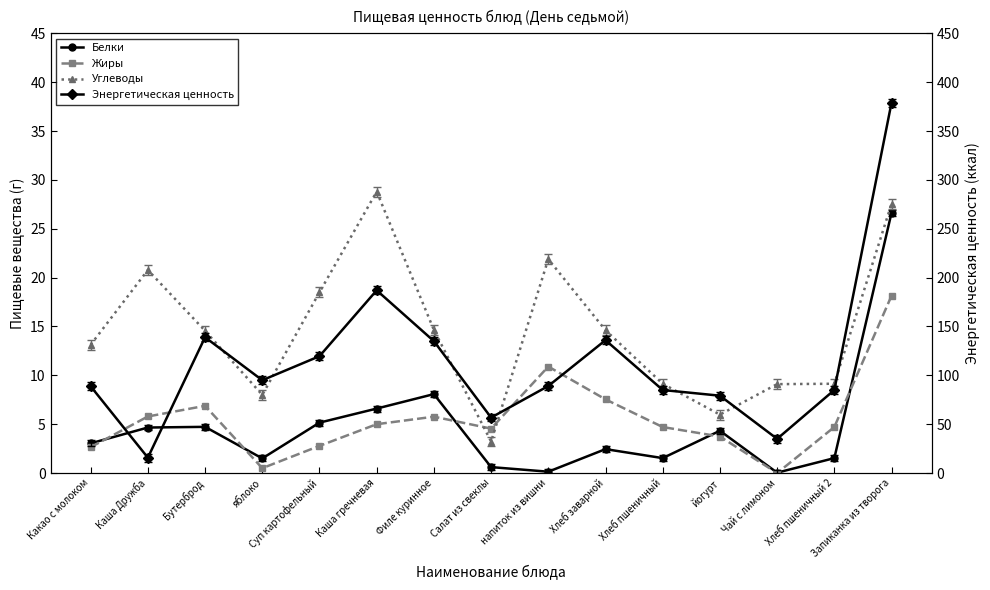

True or false: Белки and Энергетическая ценность cross at least once.

False